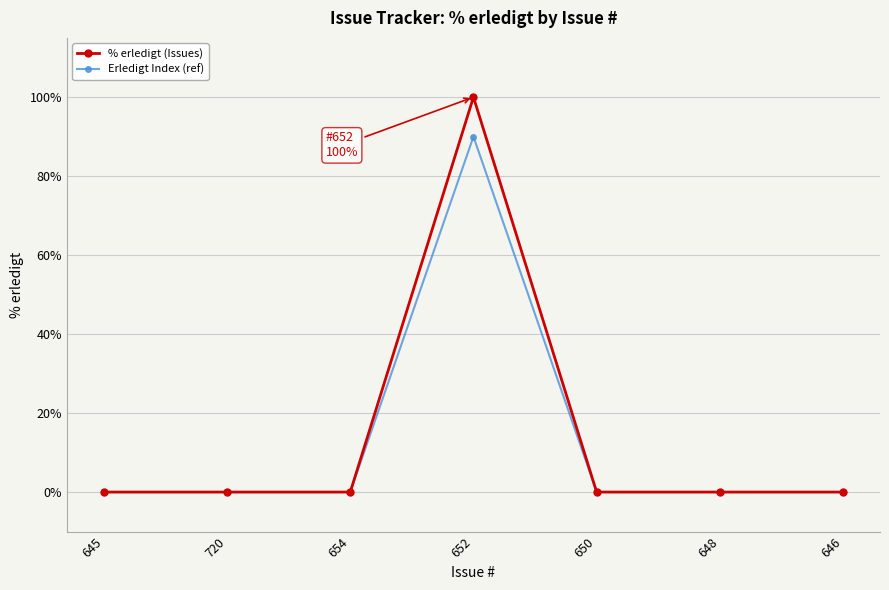

List the series in order of their peak value, lowest first.

Erledigt Index (ref), % erledigt (Issues)